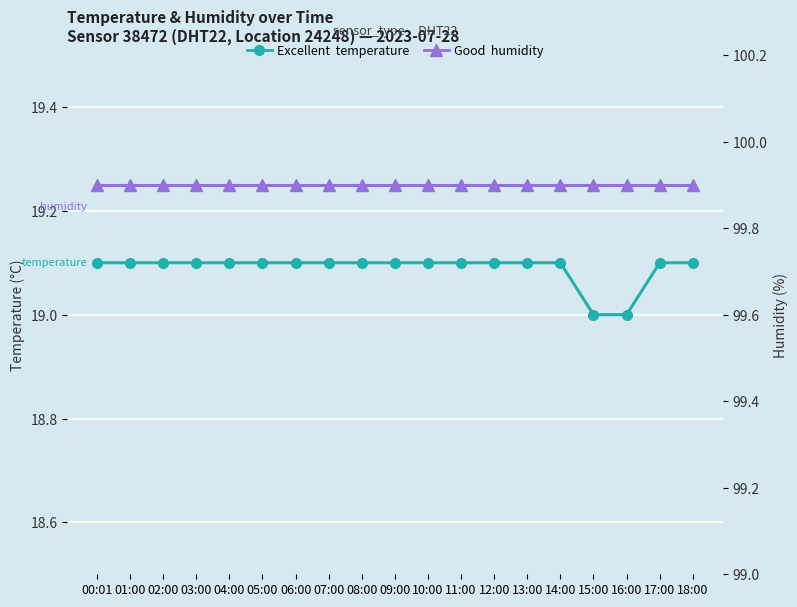

True or false: temperature and humidity cross at least once.

False